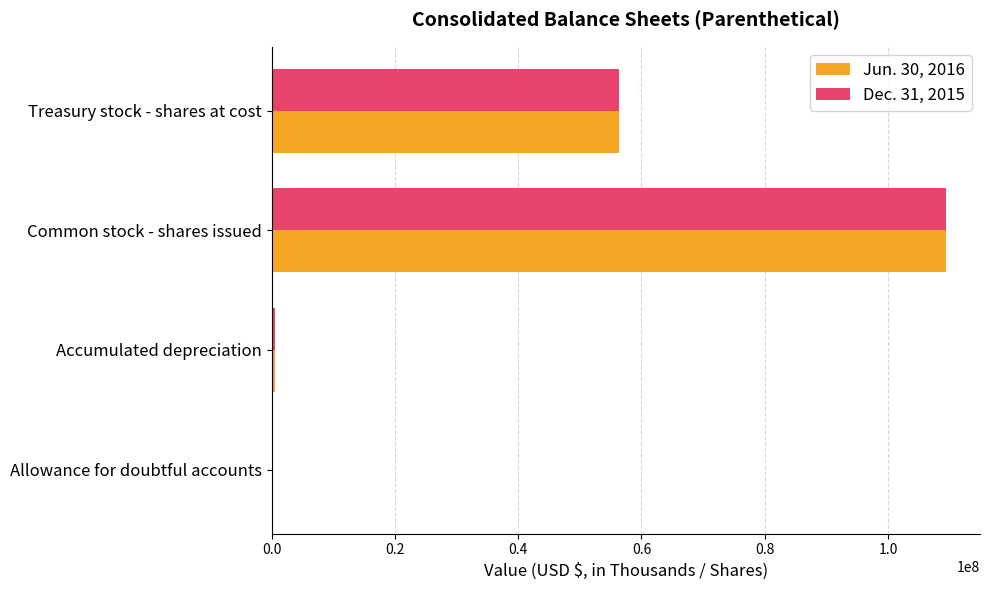

What is the sum of all Jun. 30, 2016 values?

166333425